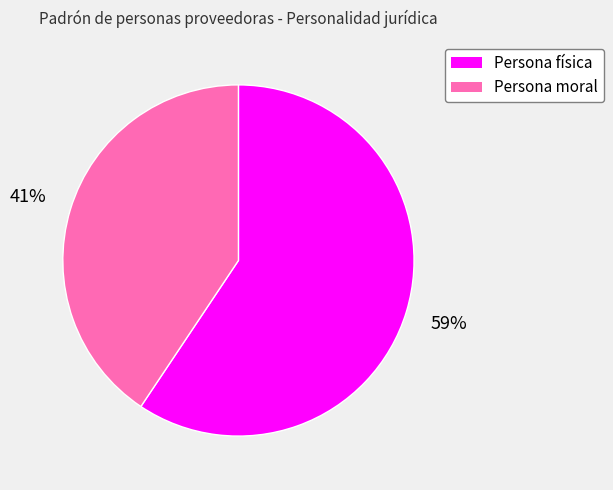

Which has a higher value, Persona moral or Persona física?

Persona física